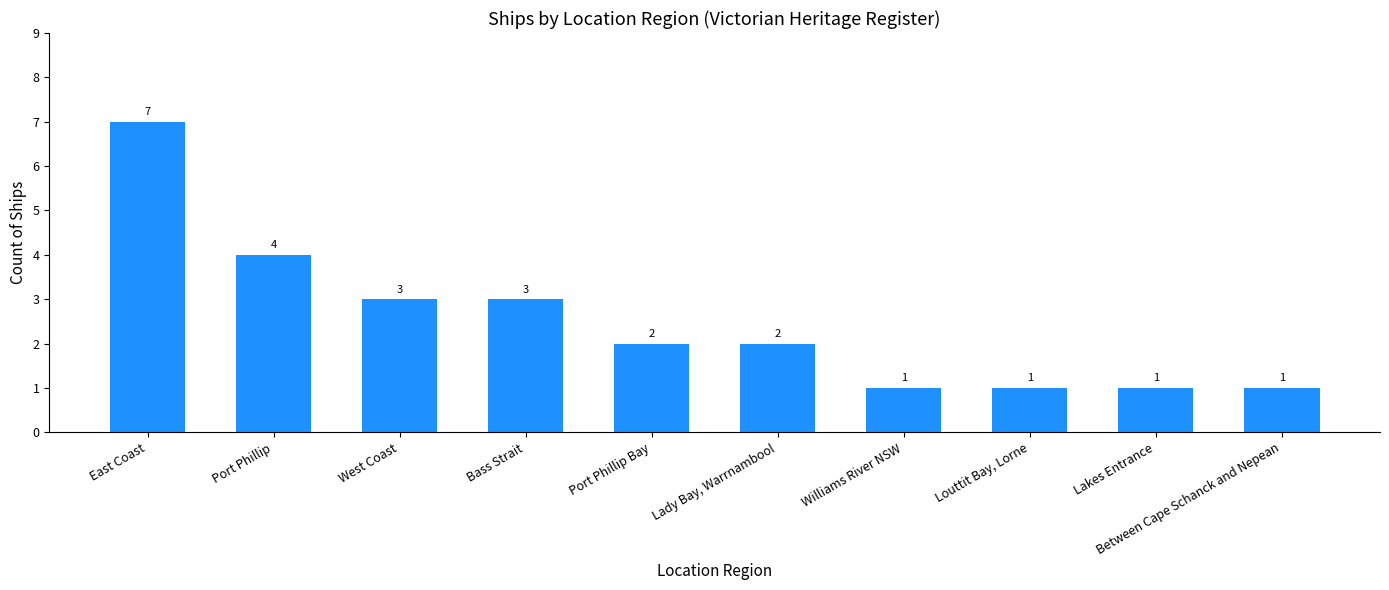

What is the label of the 10th bar from the right?

East Coast